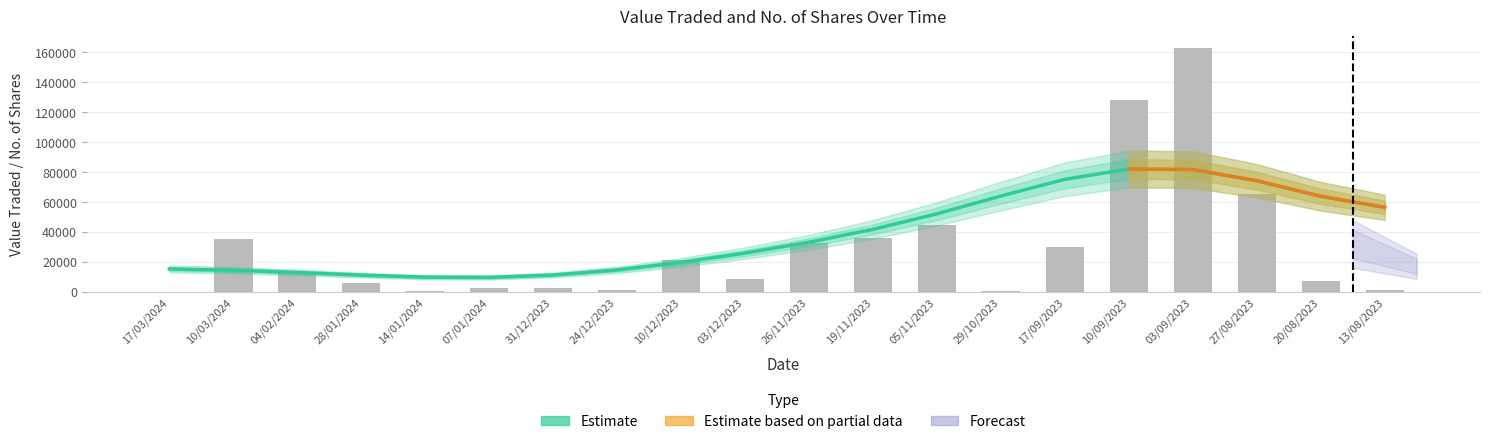

The chart shows a value of 3325 at 28/01/2024. True or false?

False